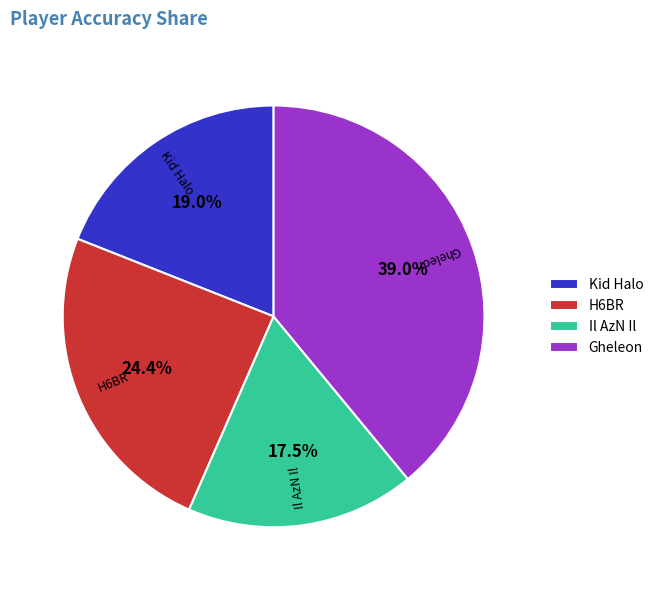

What portion of the pie excludes H6BR?

75.6%